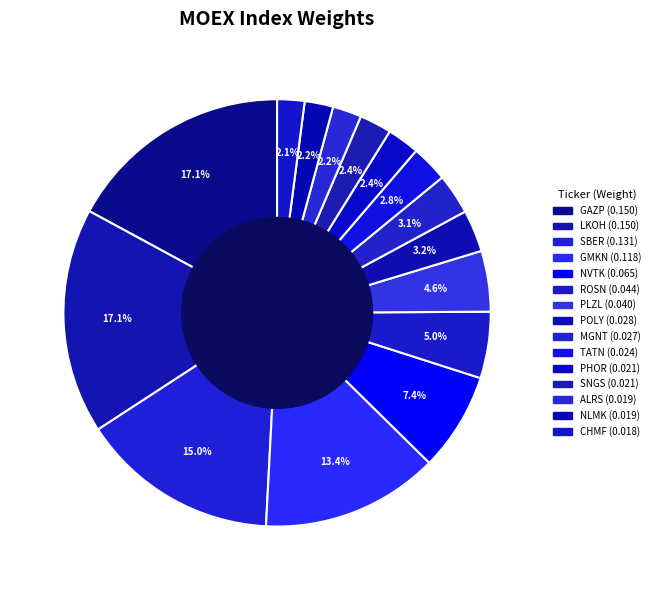

Which category has the smallest portion of the pie?

CHMF